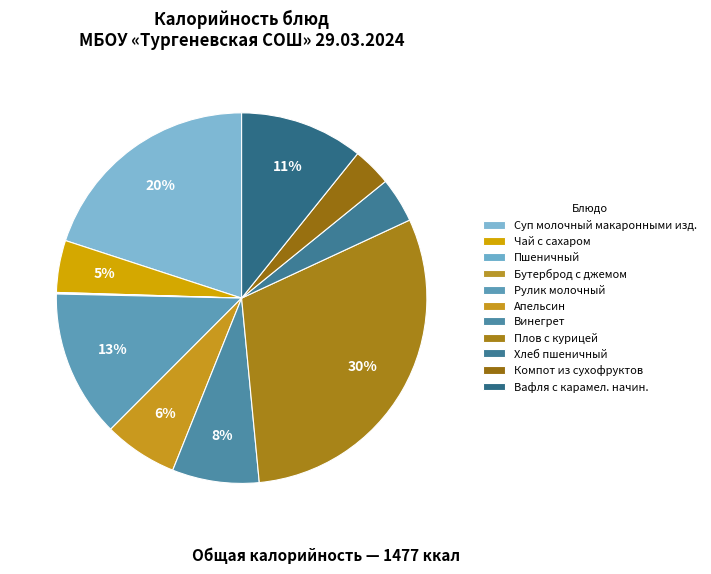

Is there any slice that represents more than half of the pie?

No